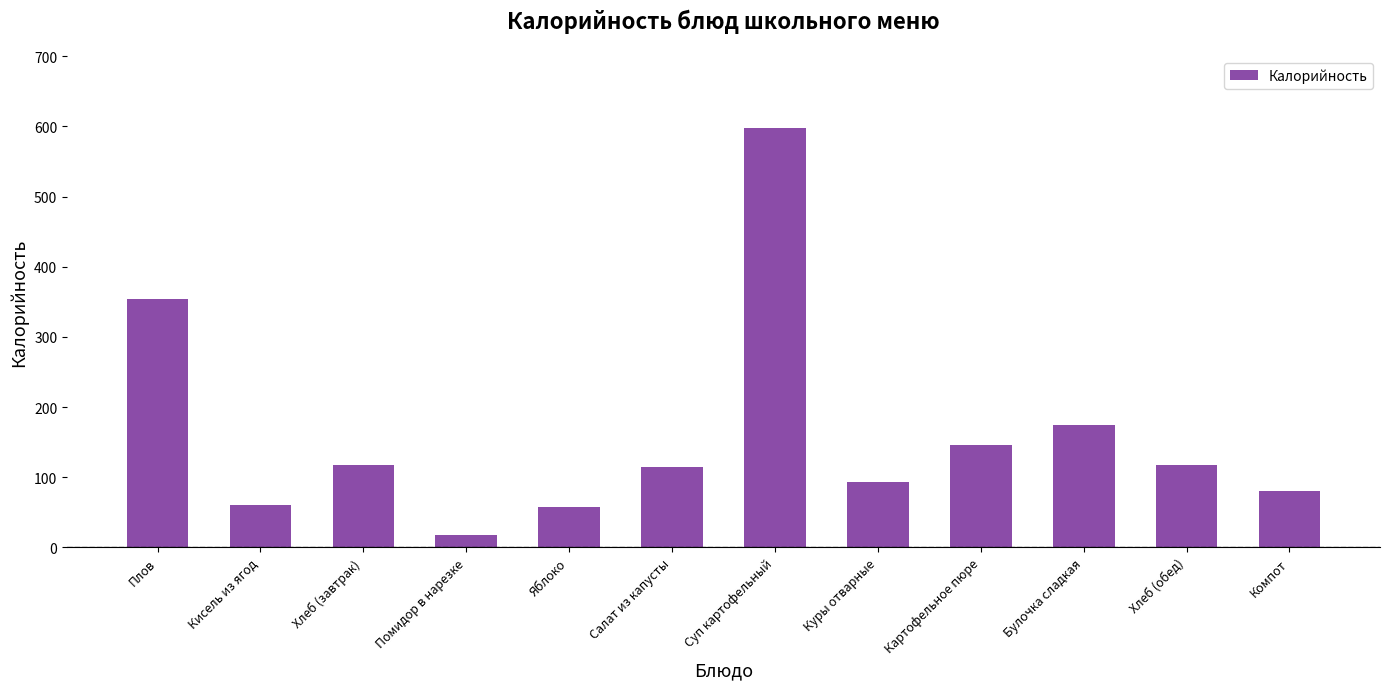

Are the bars grouped side by side (vs. stacked)?

No